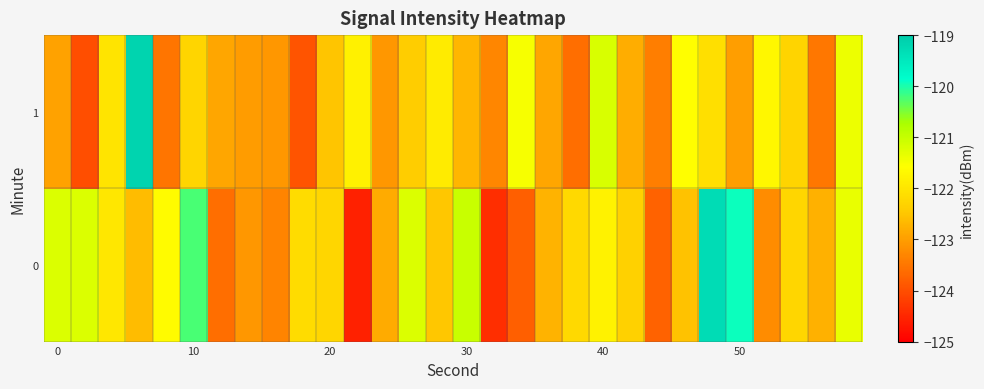

List the series in order of their peak value, highest first.

1, 0